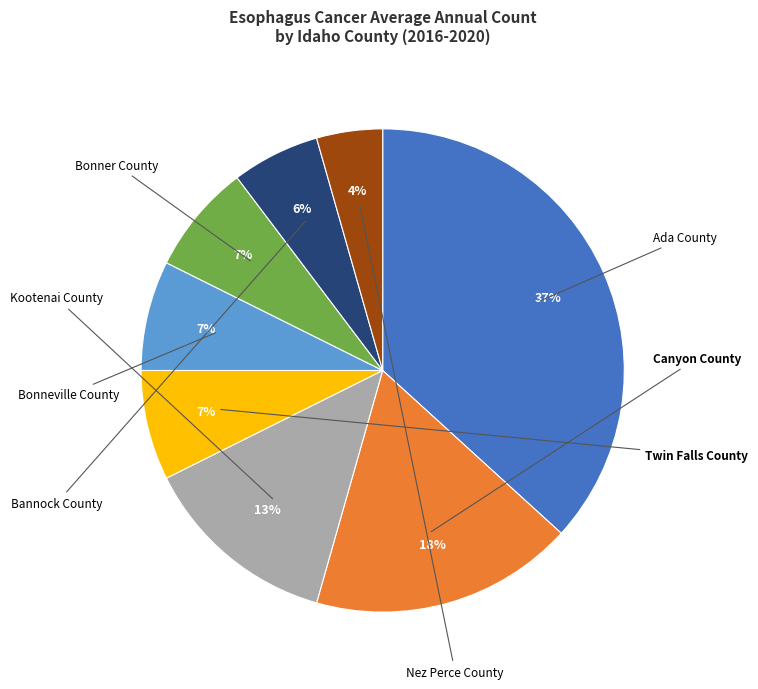

What is the smallest slice in the pie chart?

Nez Perce County